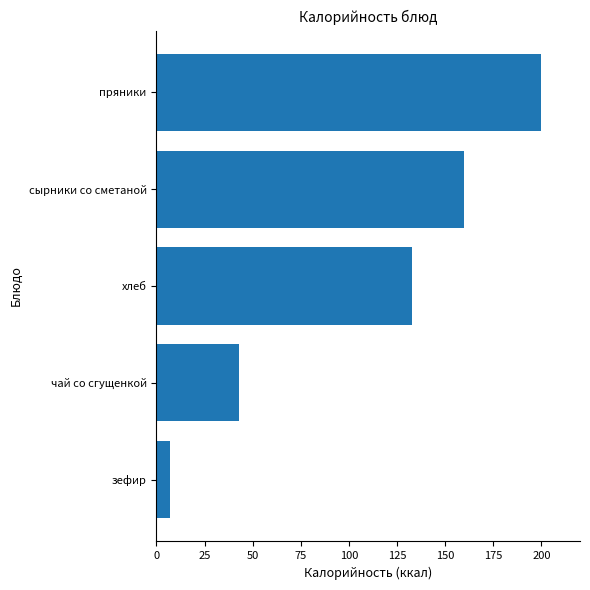

What is the approximate value at пряники?

200.0